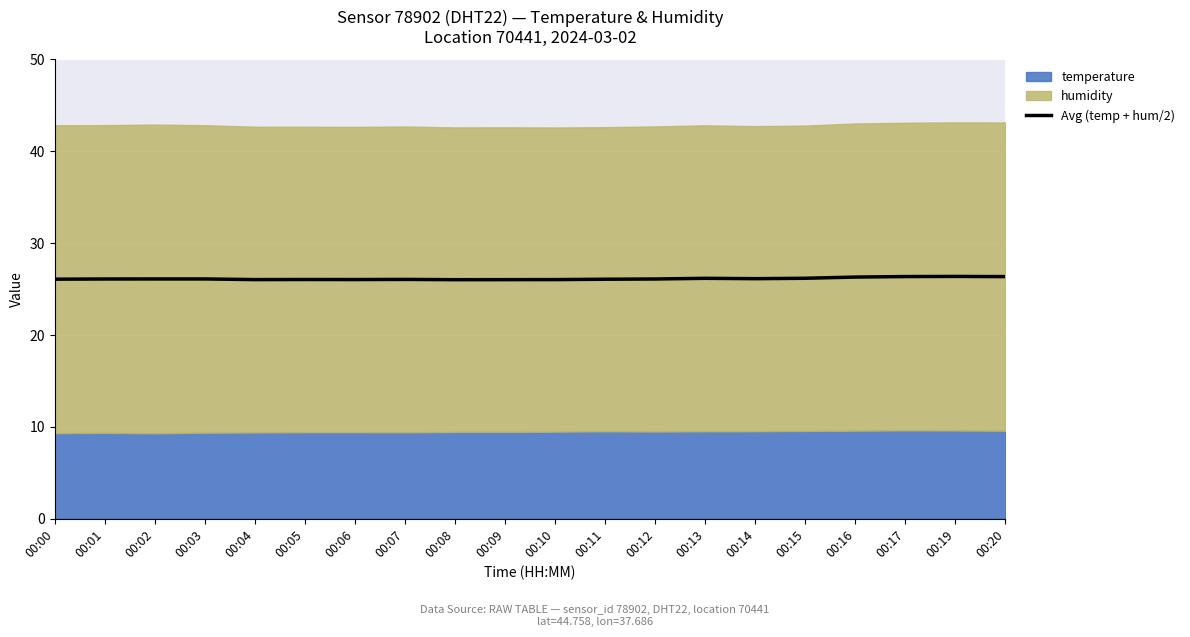

What is the approximate value at 00:01?

26.1